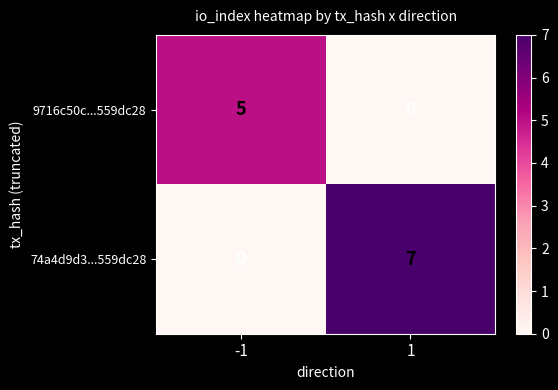

The value of 74a4d9d3...559dc28 at 1 is 7. True or false?

True